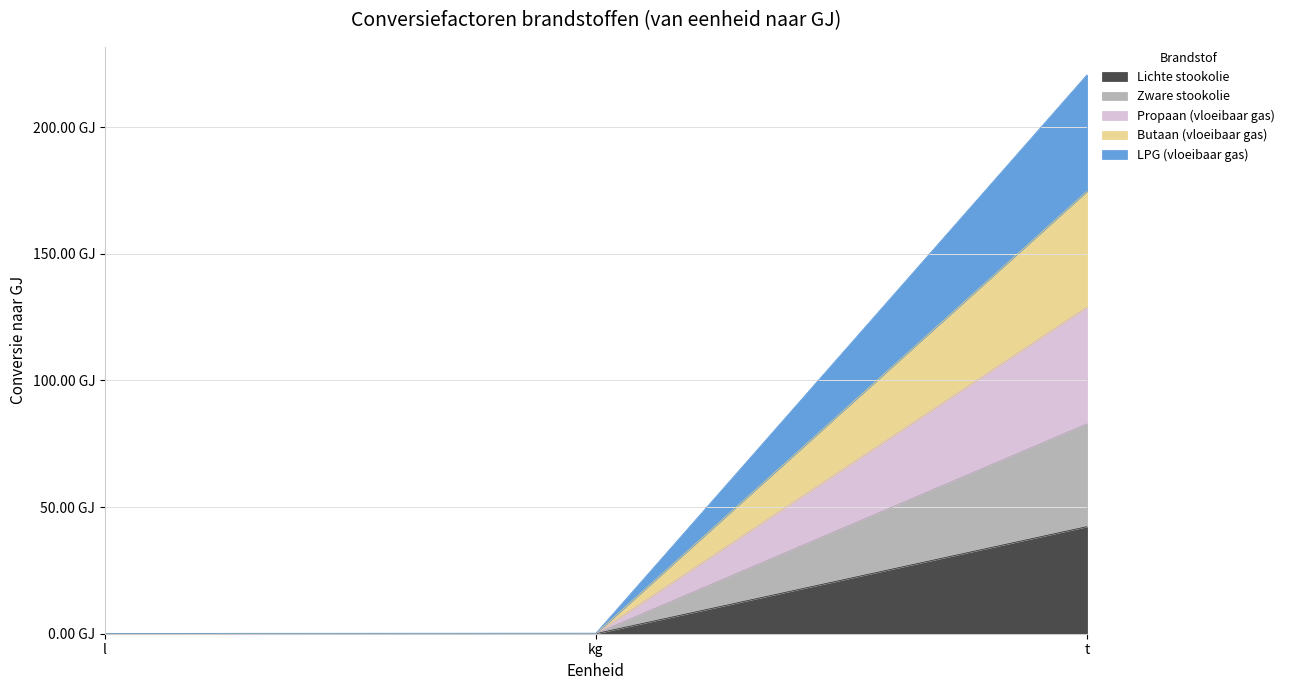

How many distinct data groups are displayed?

5